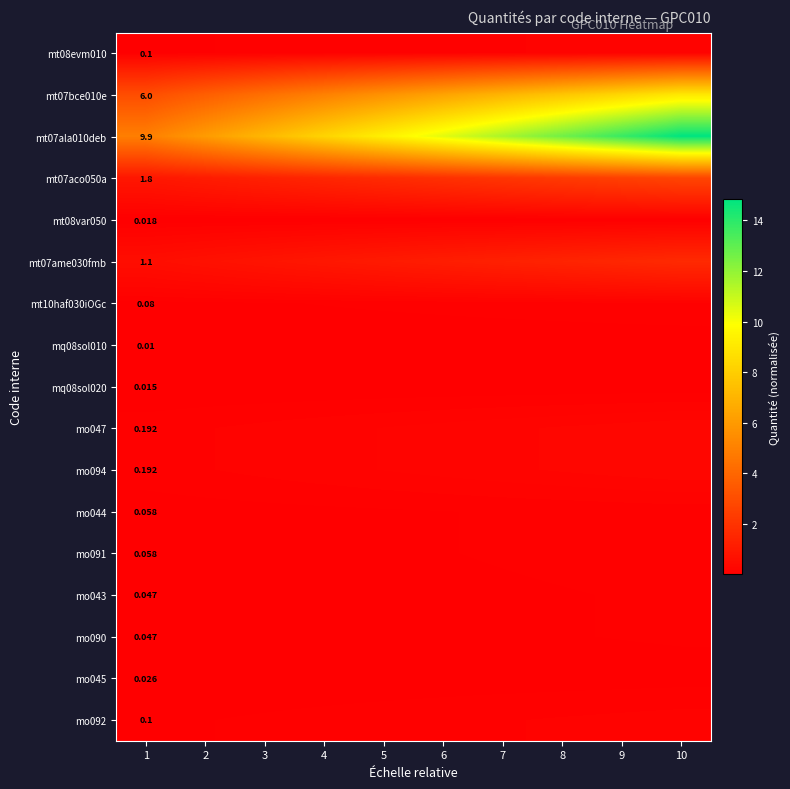

Is the value of mo044 at 7 greater than the value of mo043 at 1?

Yes